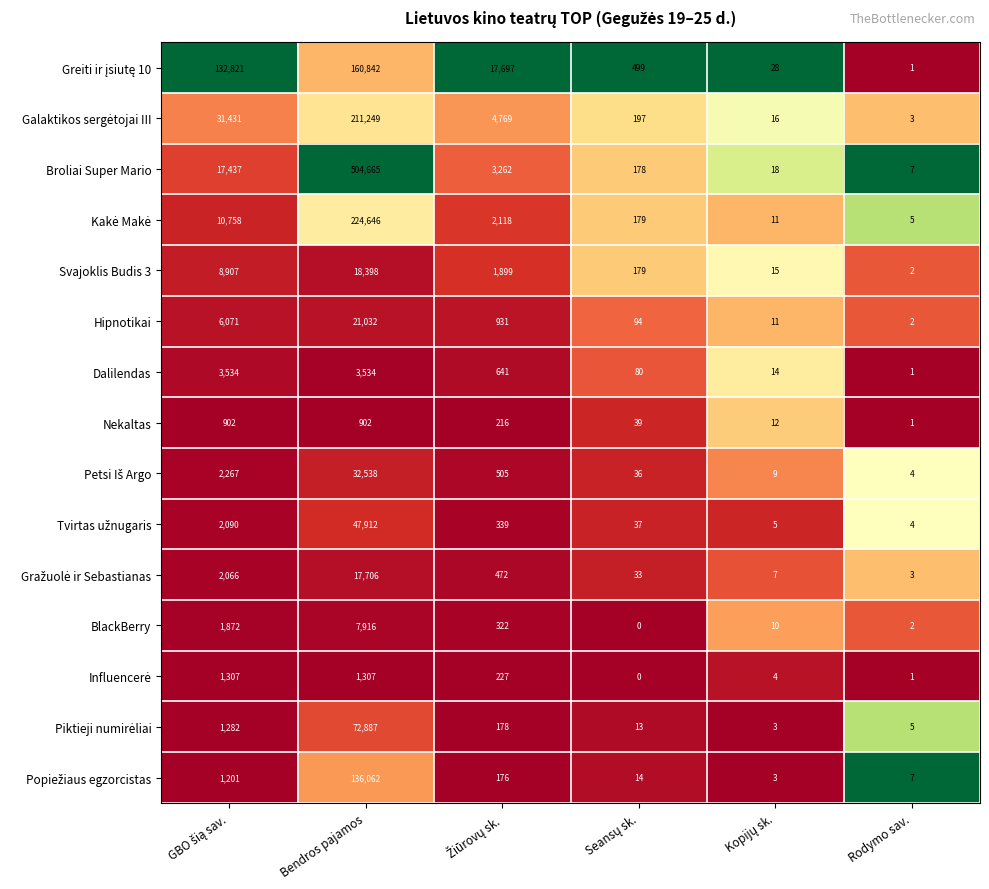

Which series has the largest range (max minus min)?

Broliai Super Mario